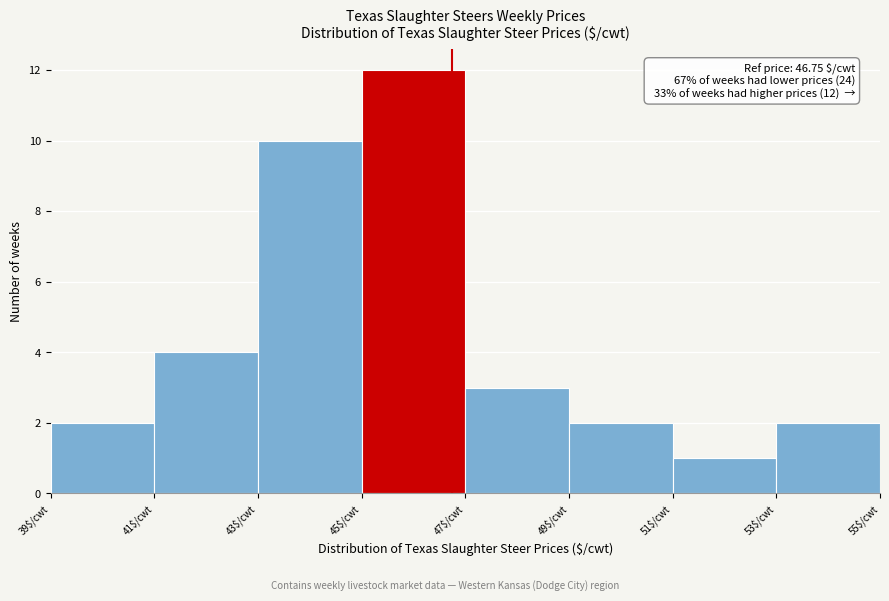

Which range on the x-axis has the tallest bar?

45 to 47